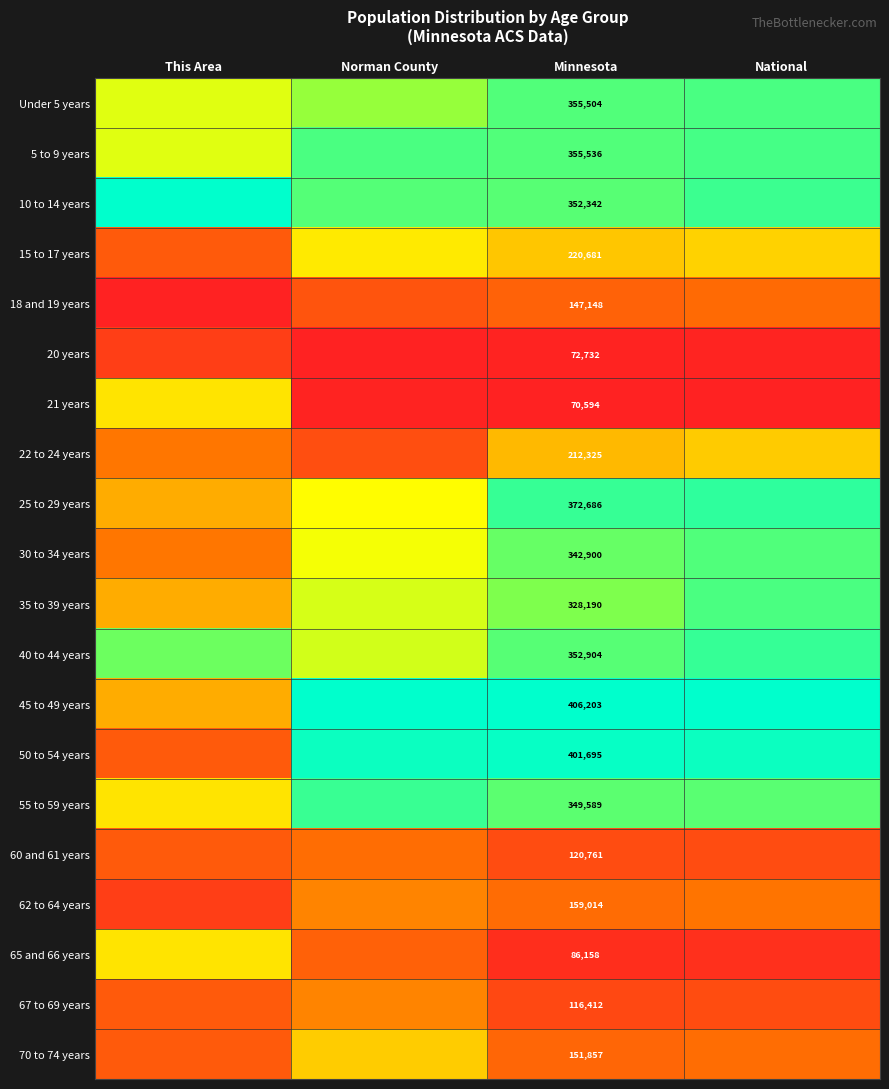

True or false: 45 to 49 years has a value of 0.2 at This Area.

False